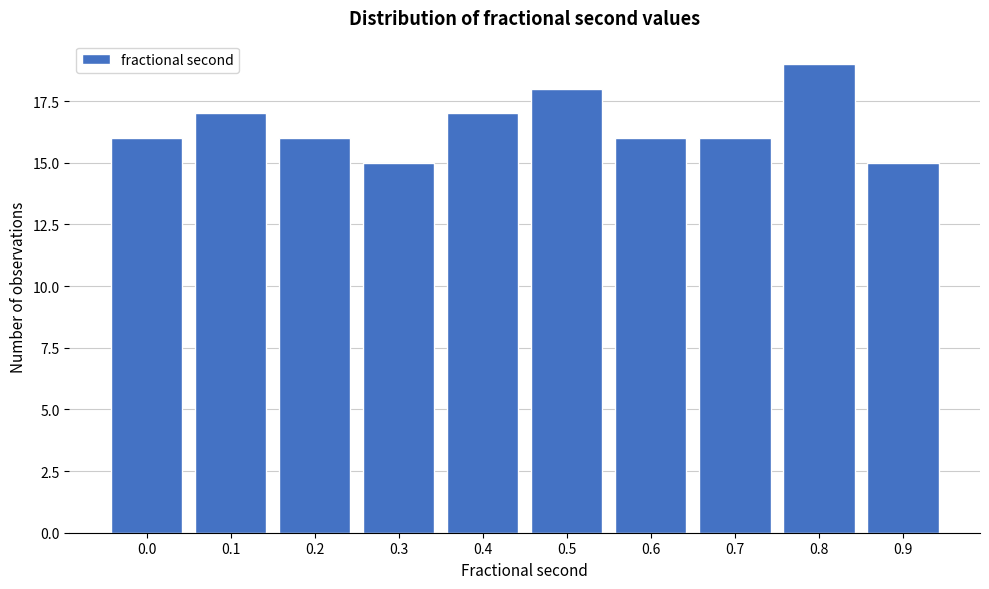

Reading left to right, transcribe all the data shown in this chart.

16	17	16	15	17	18	16	16	19	15